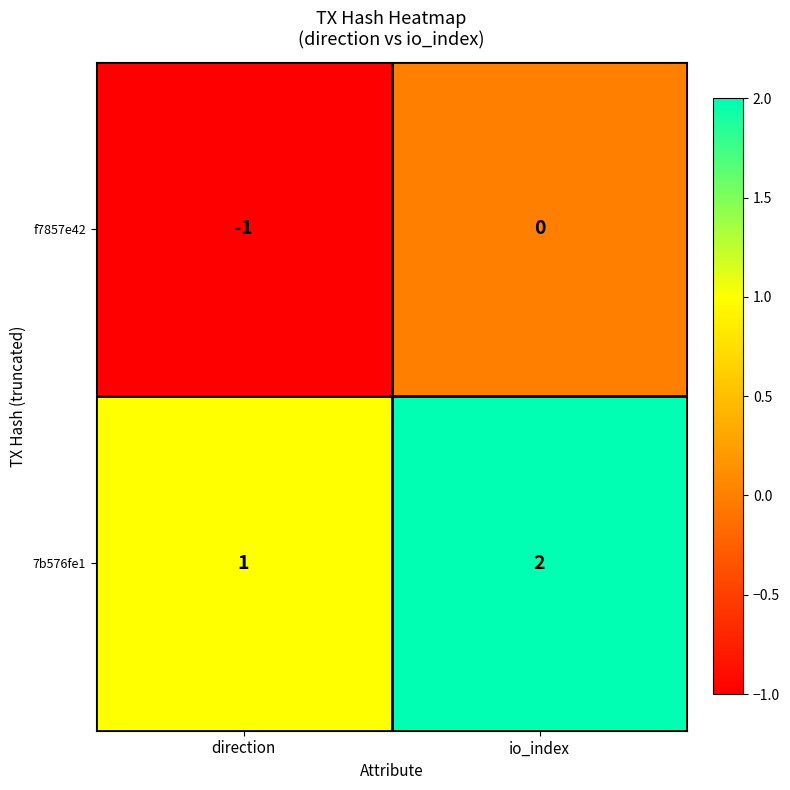

The value of f7857e42 at io_index is 1. True or false?

False